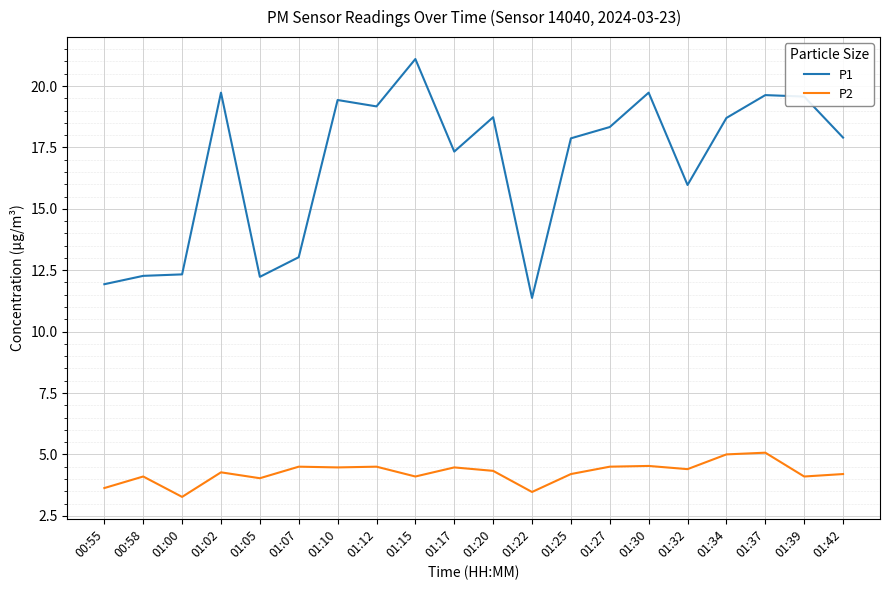

True or false: P1 and P2 cross at least once.

False